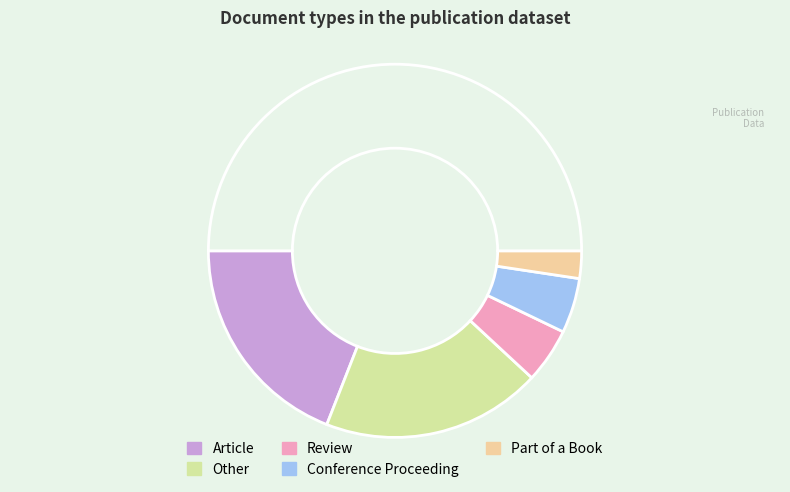

How many segments does this pie chart have?

6